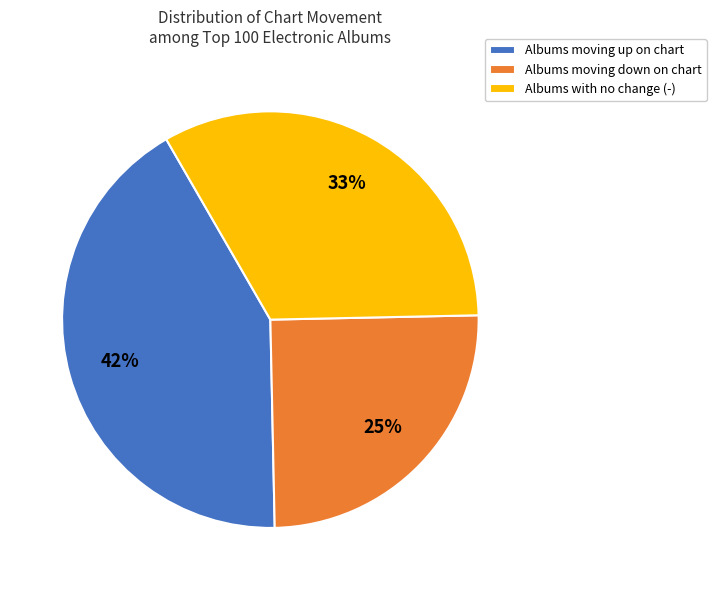

Rank the categories by value from lowest to highest.

Albums moving down on chart, Albums with no change (-), Albums moving up on chart